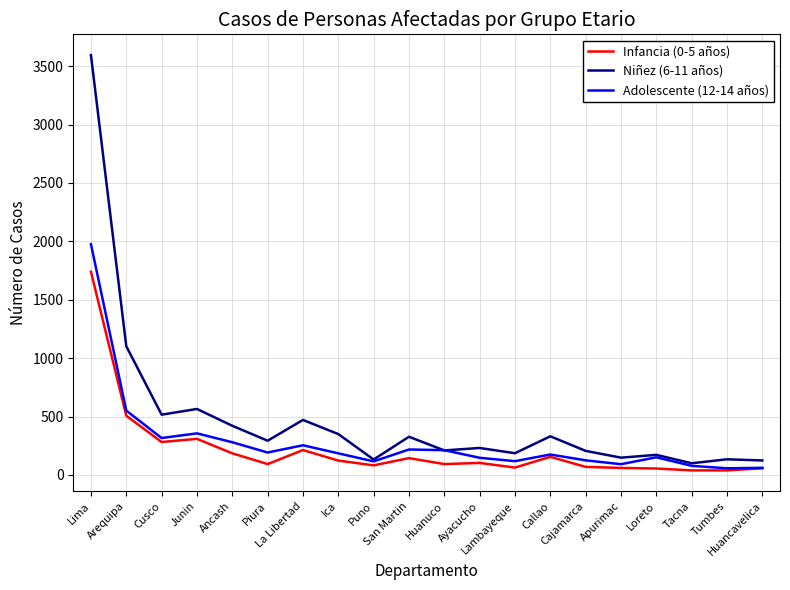

True or false: Niñez (6-11 años) has a value of 350 at Ica.

True